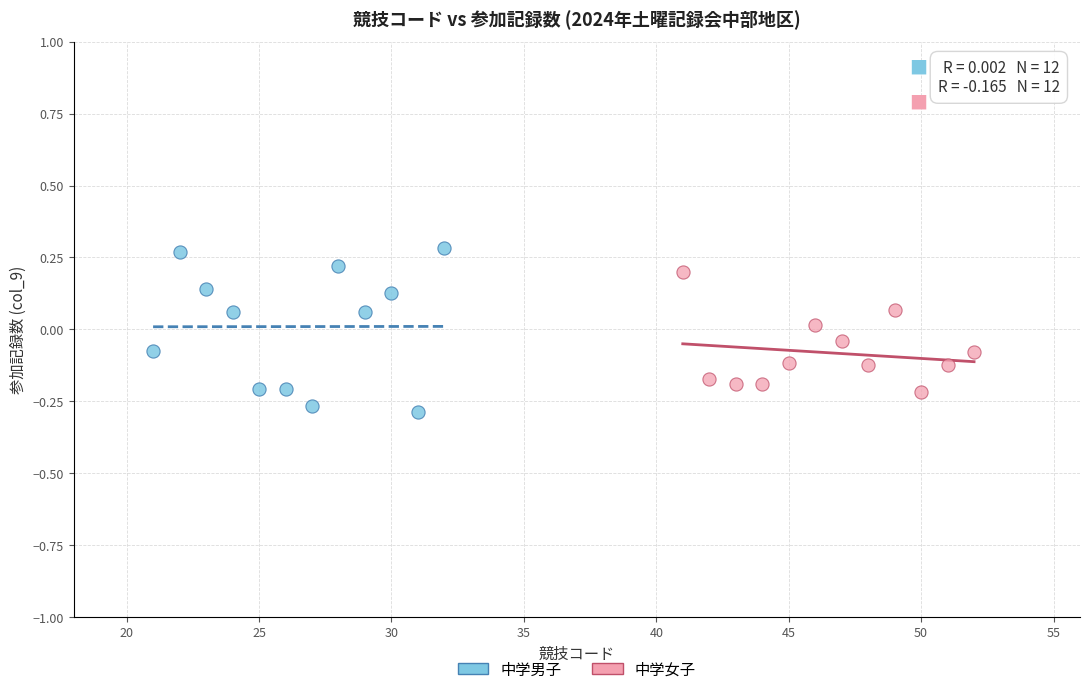

Which series contains the highest Y value?

中学男子